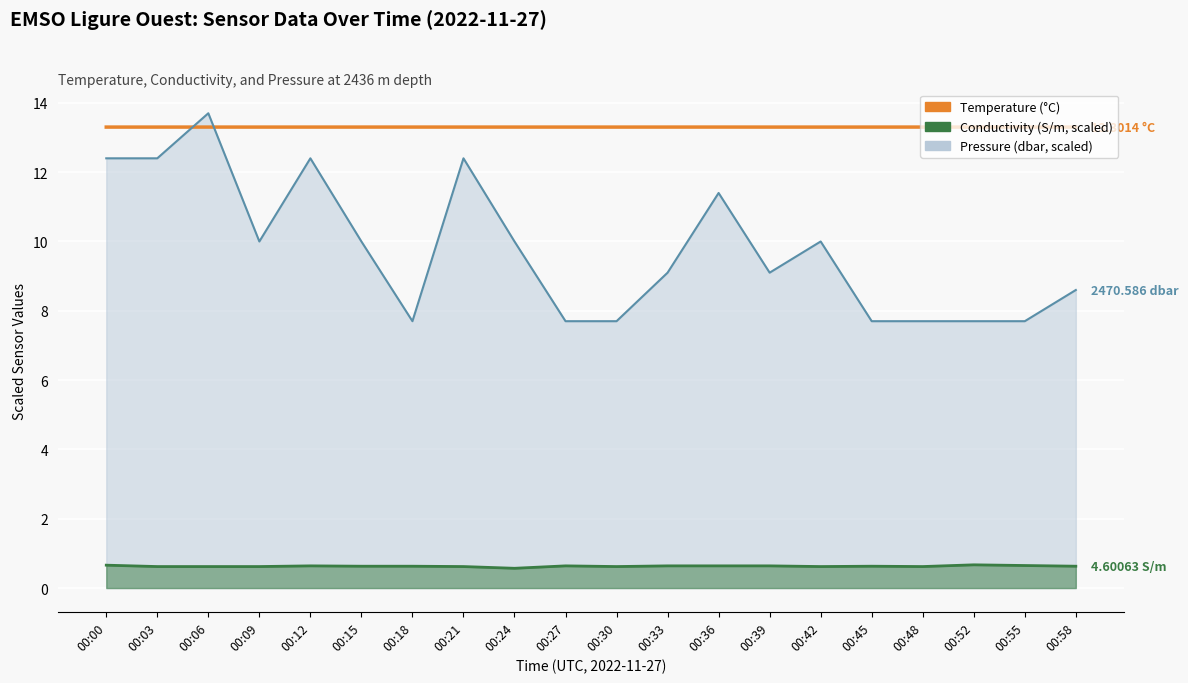

True or false: the data shows 2.7 at 00:55.

False